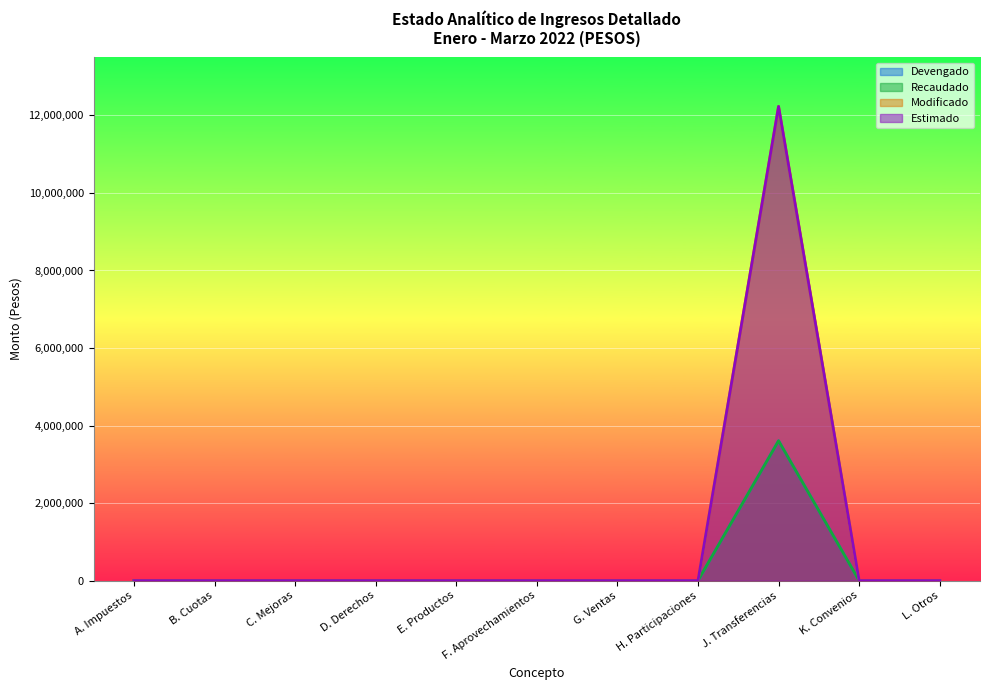

Which series has the largest range (max minus min)?

Modificado